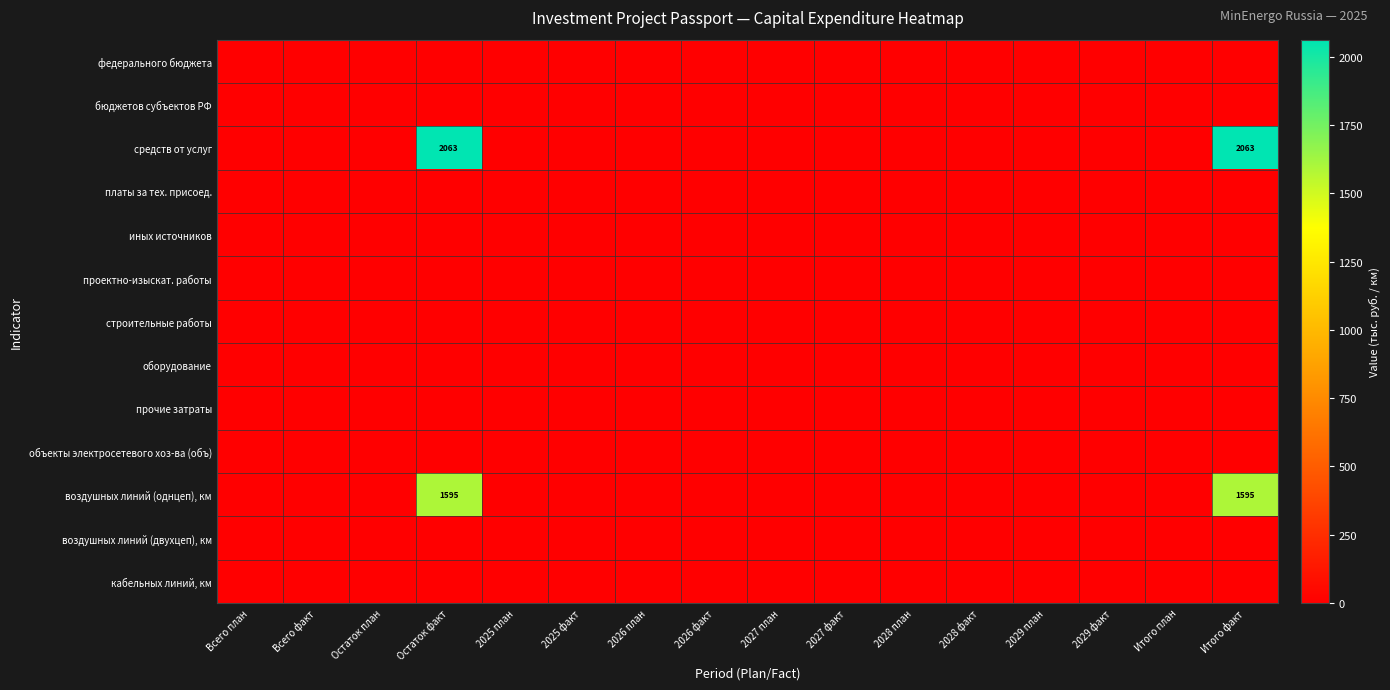

True or false: средств от услуг has a value of 2063 at Остаток факт.

True